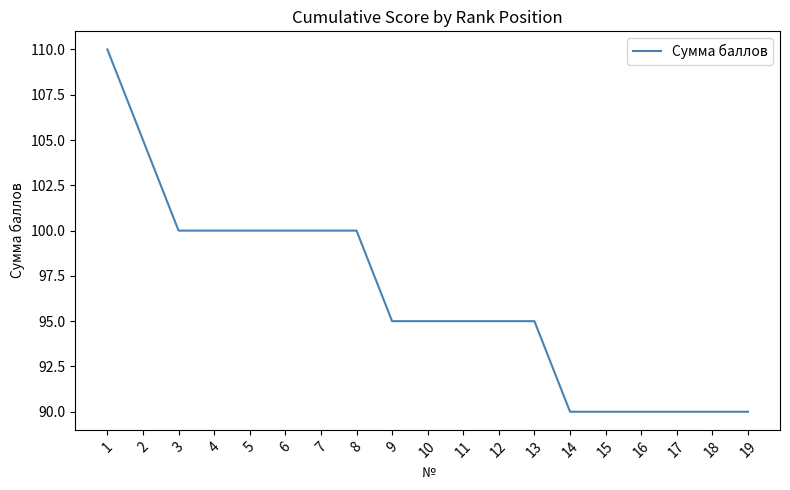

True or false: the data shows 138 at 14.

False